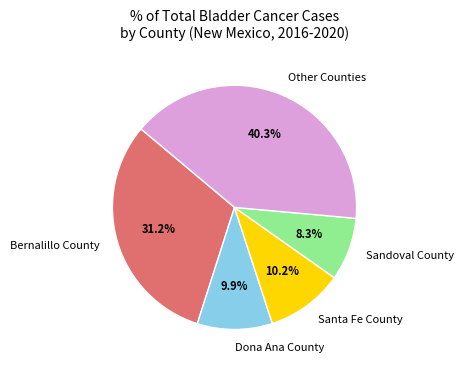

What is the ratio of the value at Dona Ana County to the value at Santa Fe County?

1.0